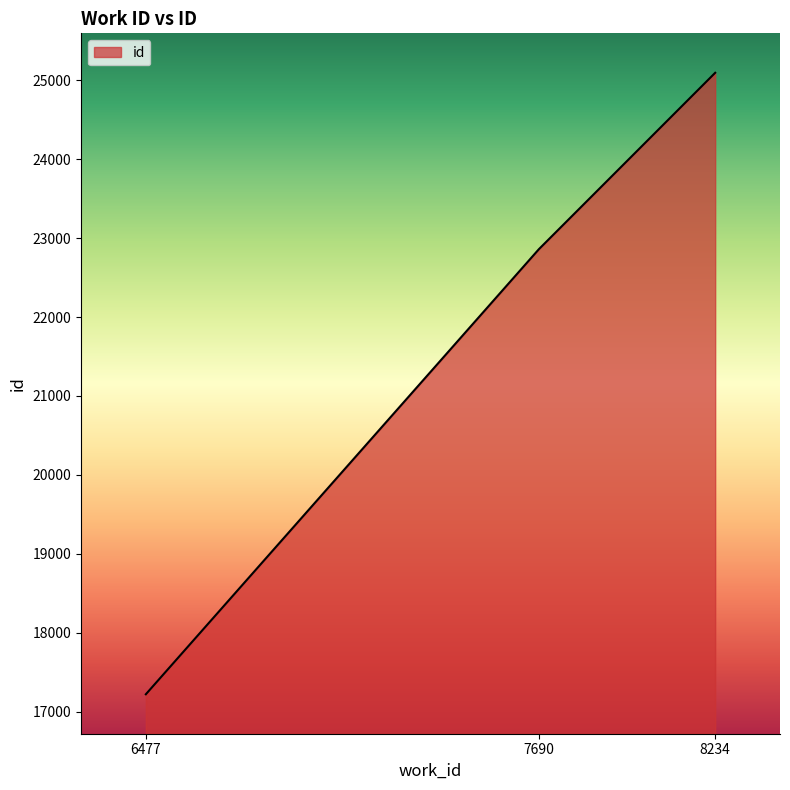

What is the difference between the maximum and second lowest values?

2235